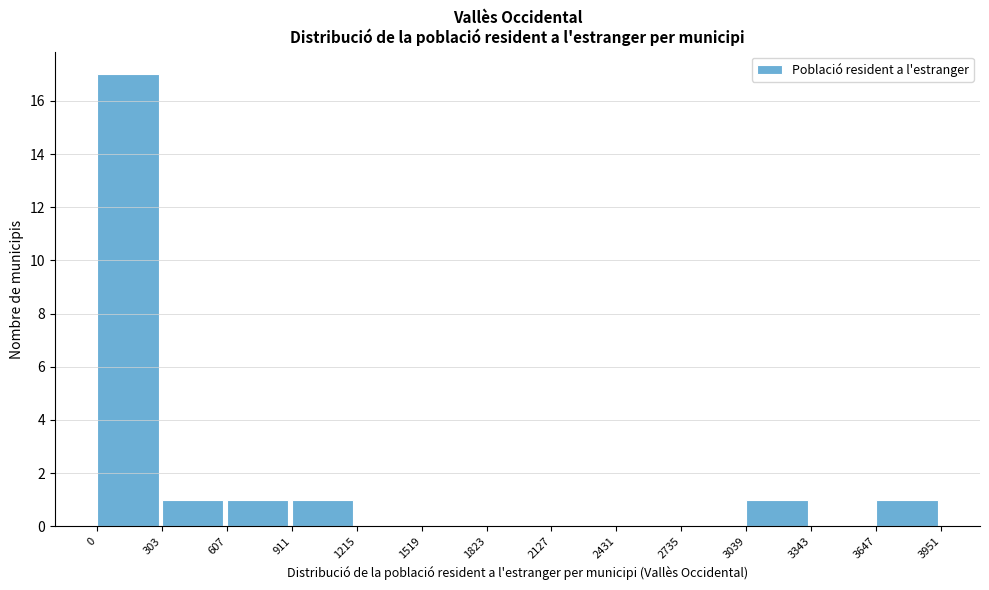

Over which range of the x-axis is the bar tallest?

0 to 303